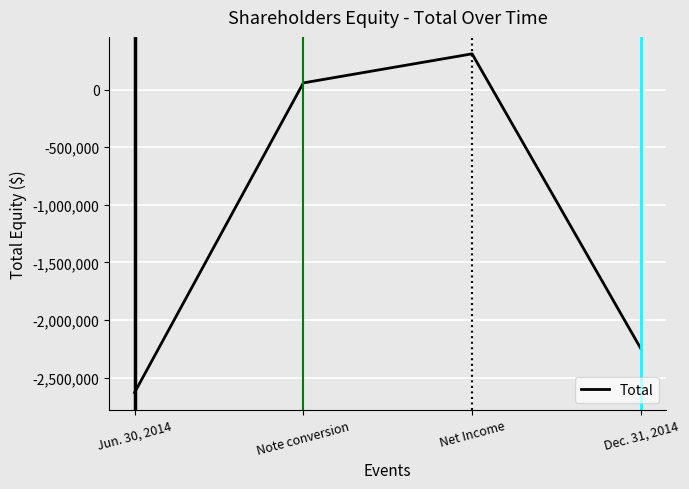

How many values are below zero?

2